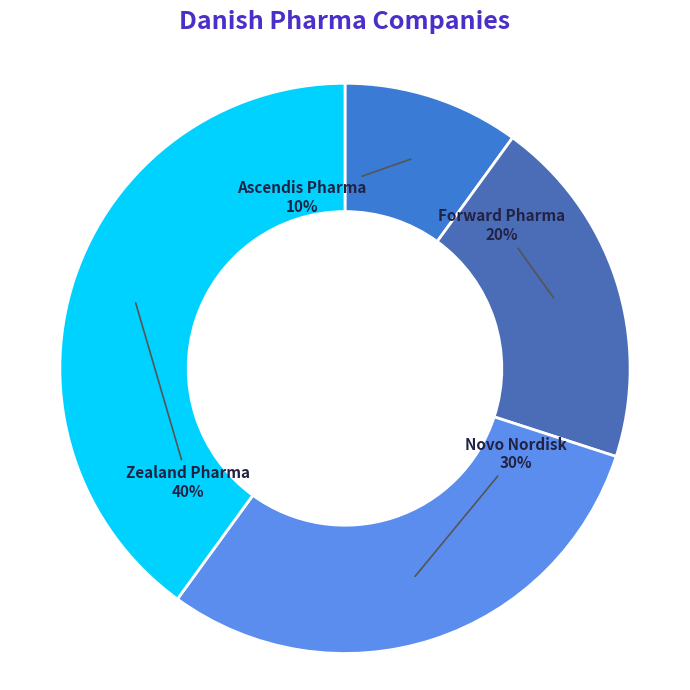

Which has a higher value, Forward Pharma or Zealand Pharma?

Zealand Pharma